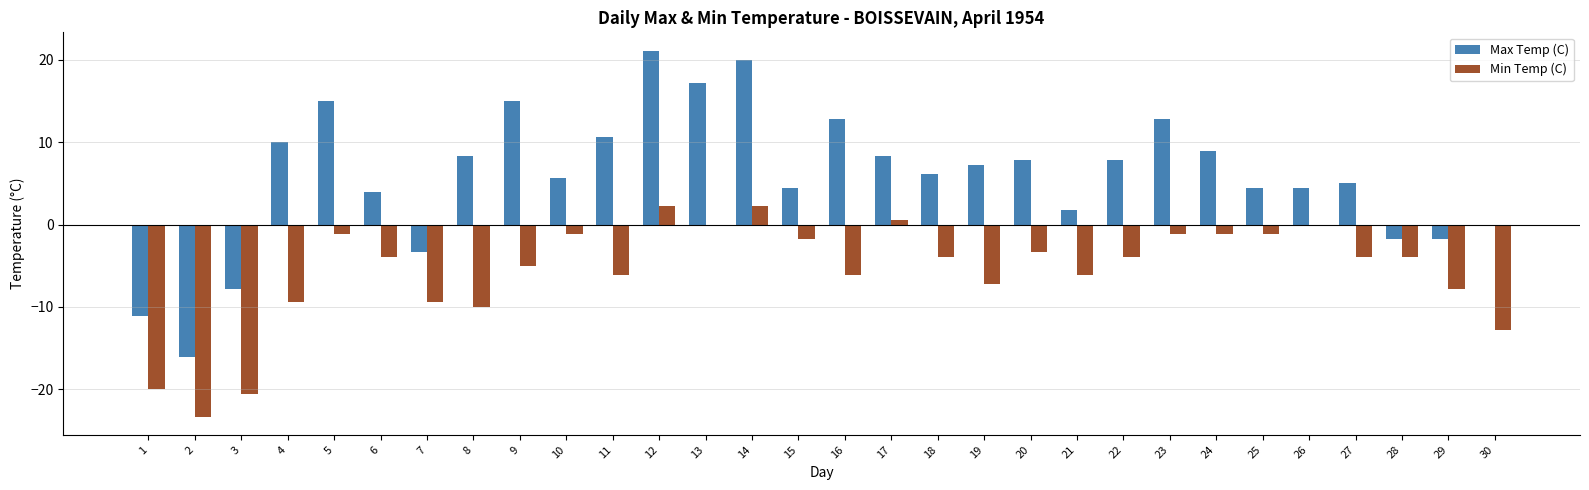

Count the number of data series in this chart.

2